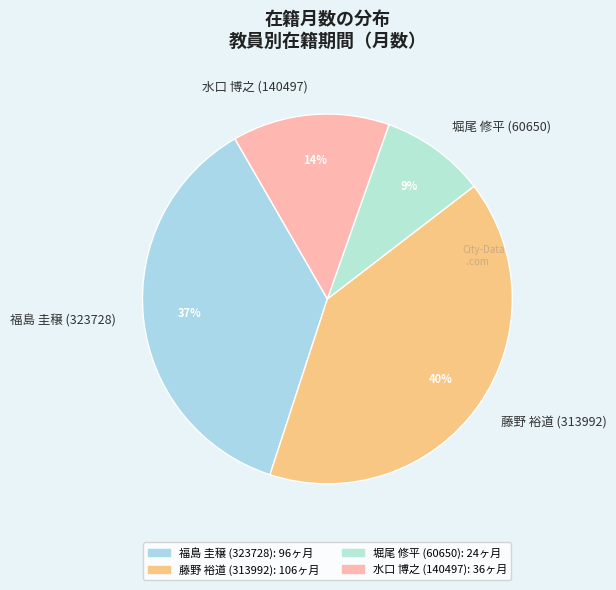

Which slice is the smallest?

堀尾 修平 (60650)